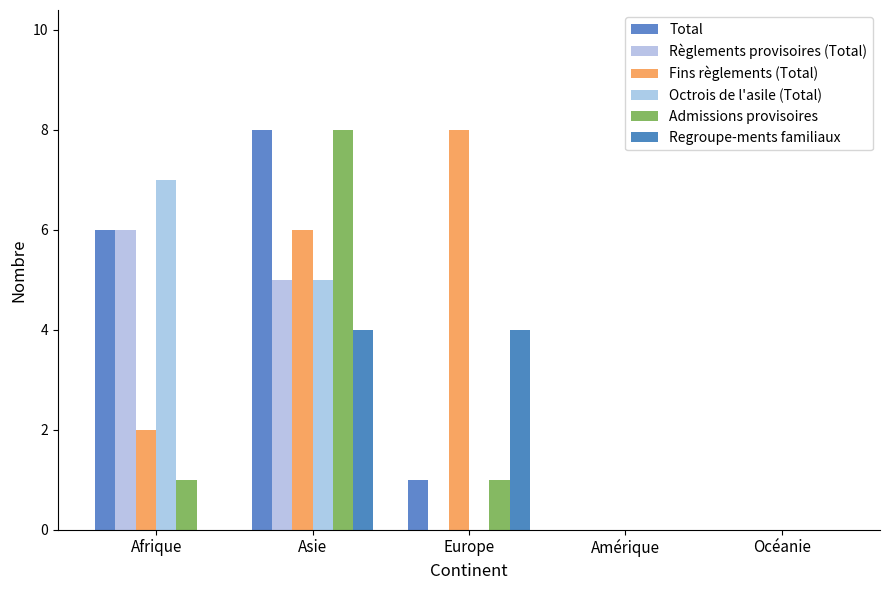

At which category does the chart reach its minimum across all series?

Amérique